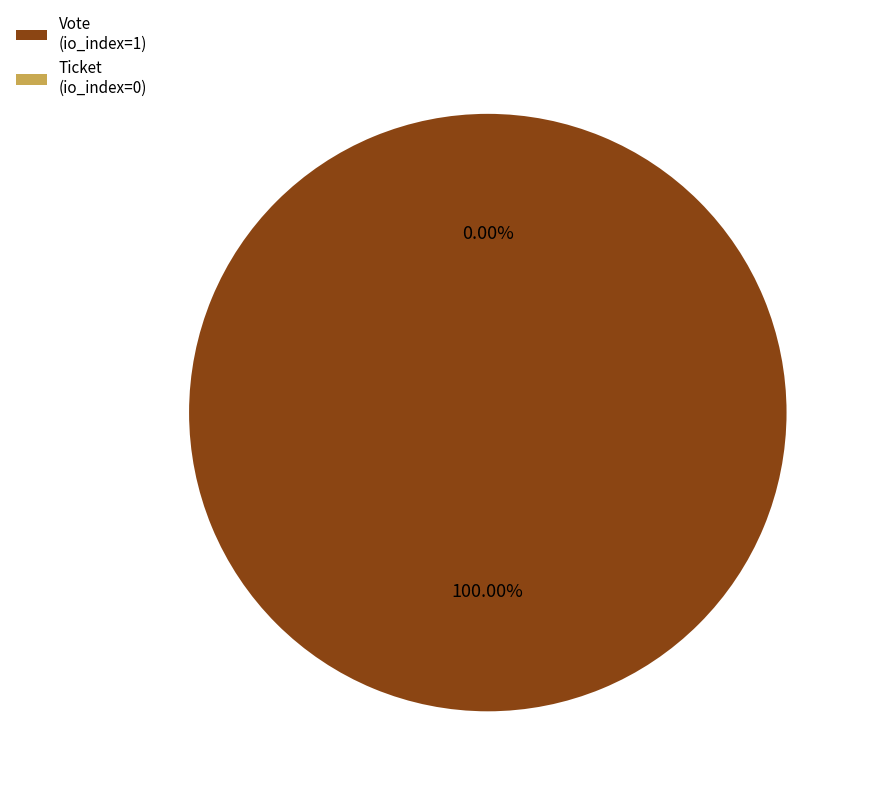

What is the largest slice in the pie chart?

Vote (io_index=1)